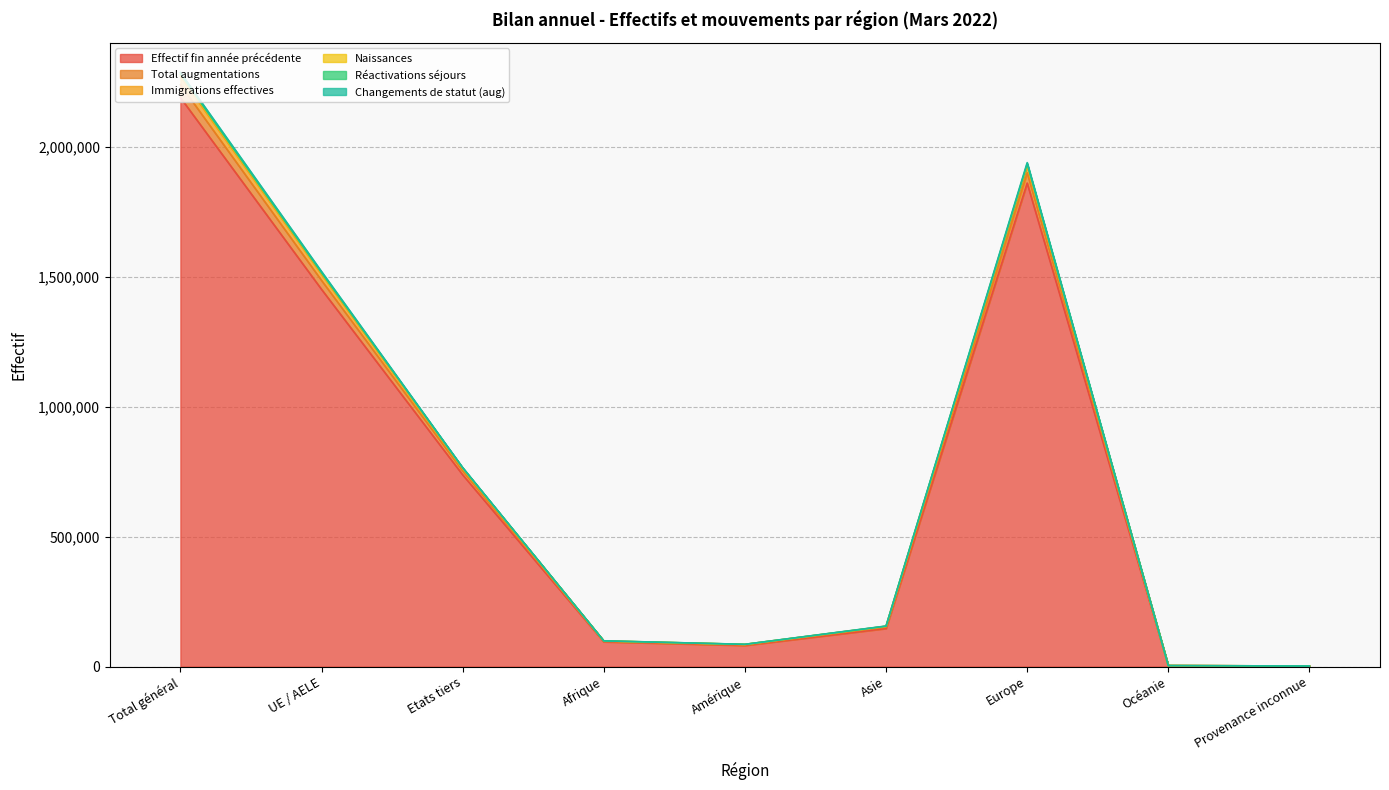

What is the highest value of the Effectif fin année précédente series?

2190293